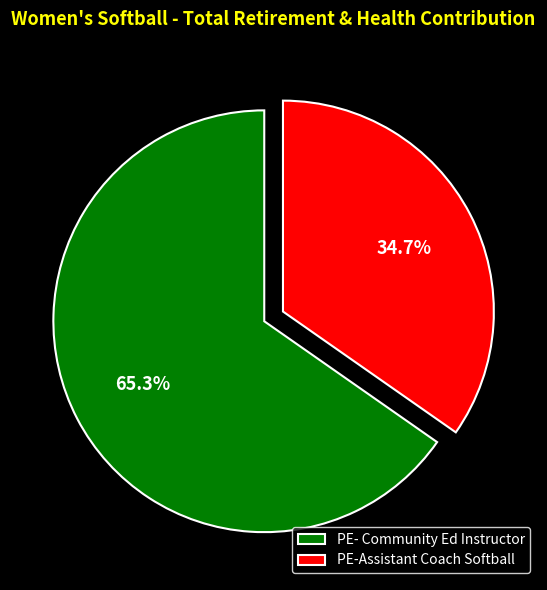

Approximately how many times larger is the value at PE- Community Ed Instructor compared to PE-Assistant Coach Softball?

1.9